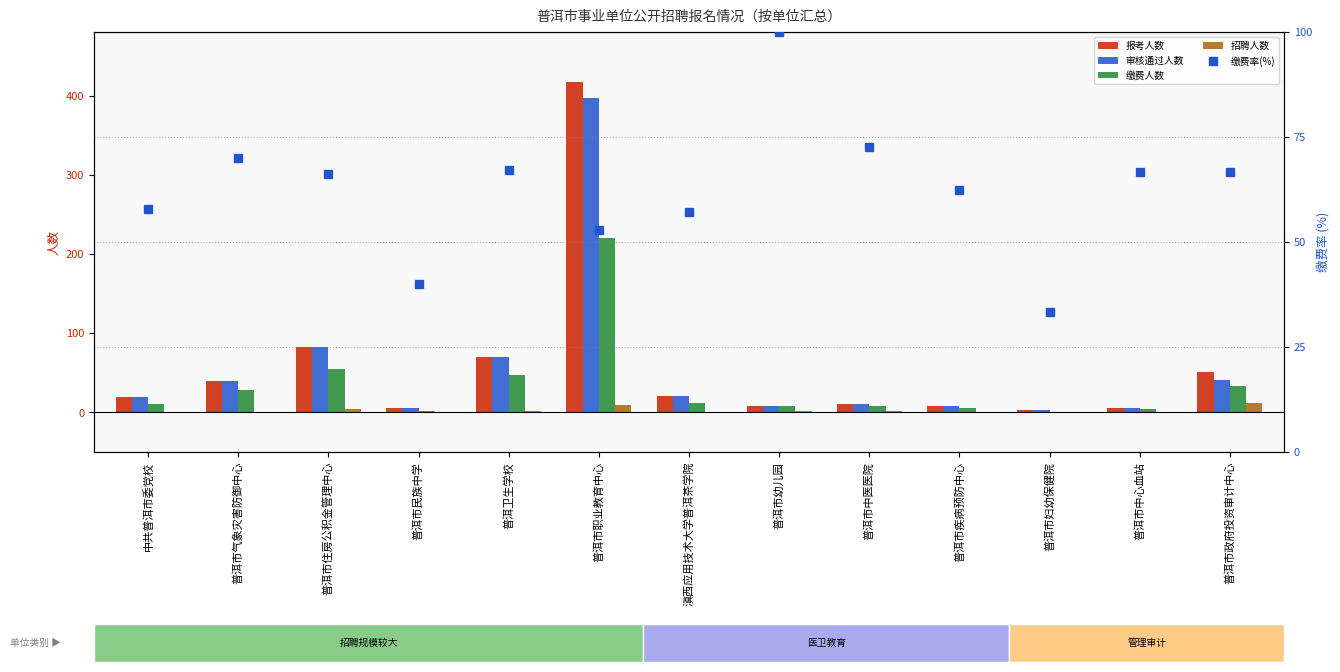

What is the value of the 招聘人数 bar at the 6th from the left?

10.0